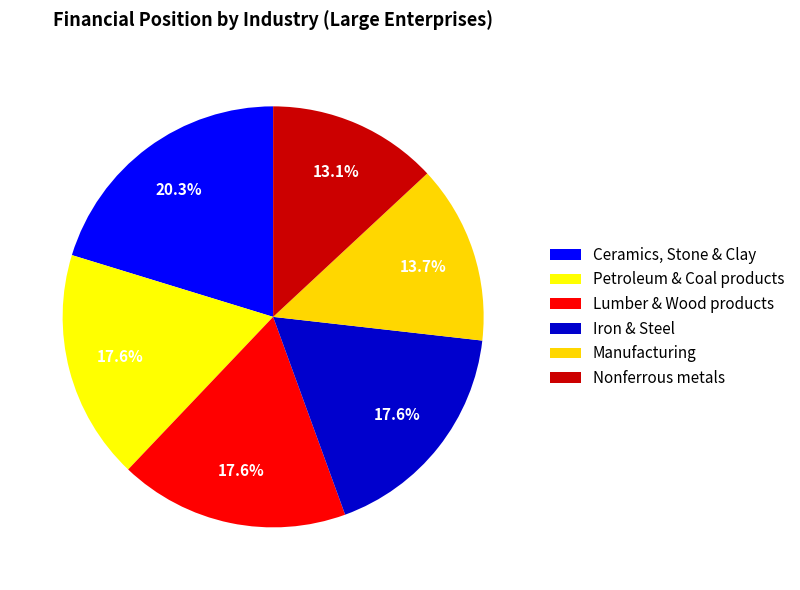

How many slices are in this pie chart?

6